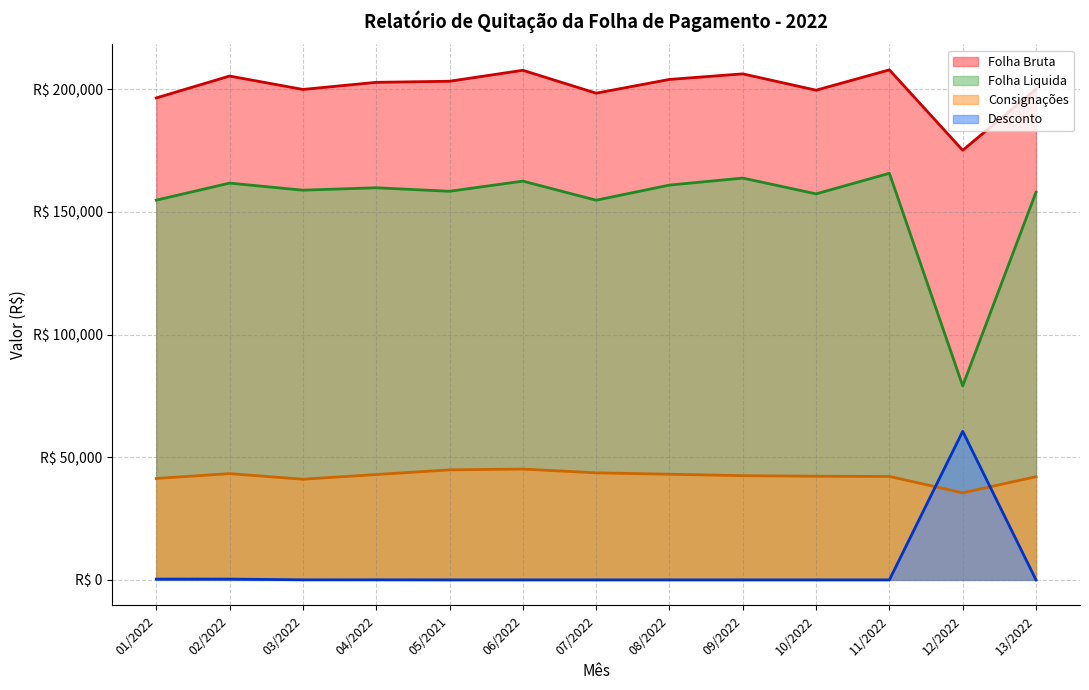

What is the average value of the Consignações series?

42297.9